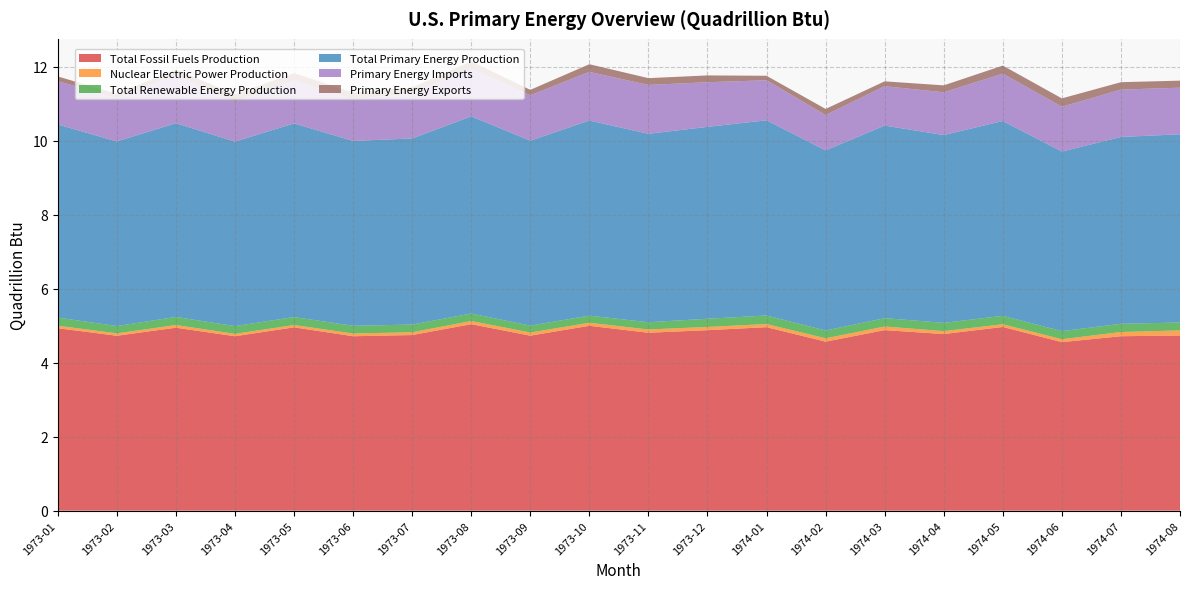

Reading left to right, transcribe all the data shown in this chart.

Total Fossil Fuels Production: 4.9	4.7	4.9	4.7	5.0	4.7	4.7	5.0	4.7	5.0	4.8	4.9	5.0	4.6	4.9	4.8	5.0	4.6	4.7	4.7
Nuclear Electric Power Production: 0.1	0.1	0.1	0.1	0.1	0.1	0.1	0.1	0.1	0.1	0.1	0.1	0.1	0.1	0.1	0.1	0.1	0.1	0.1	0.1
Total Renewable Energy Production: 0.2	0.2	0.2	0.2	0.2	0.2	0.2	0.2	0.2	0.2	0.2	0.2	0.2	0.2	0.2	0.2	0.2	0.2	0.2	0.2
Total Primary Energy Production: 5.2	5.0	5.2	5.0	5.2	5.0	5.0	5.3	5.0	5.3	5.1	5.2	5.3	4.9	5.2	5.1	5.3	4.9	5.1	5.1
Primary Energy Imports: 1.2	1.2	1.3	1.1	1.2	1.1	1.2	1.3	1.2	1.3	1.3	1.2	1.1	1.0	1.1	1.2	1.3	1.2	1.3	1.3
Primary Energy Exports: 0.1	0.1	0.1	0.2	0.2	0.2	0.2	0.2	0.1	0.2	0.2	0.2	0.1	0.2	0.1	0.2	0.2	0.2	0.2	0.2